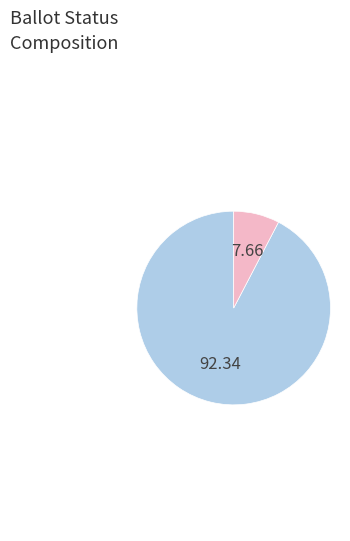

Is there a majority slice in this chart?

Yes